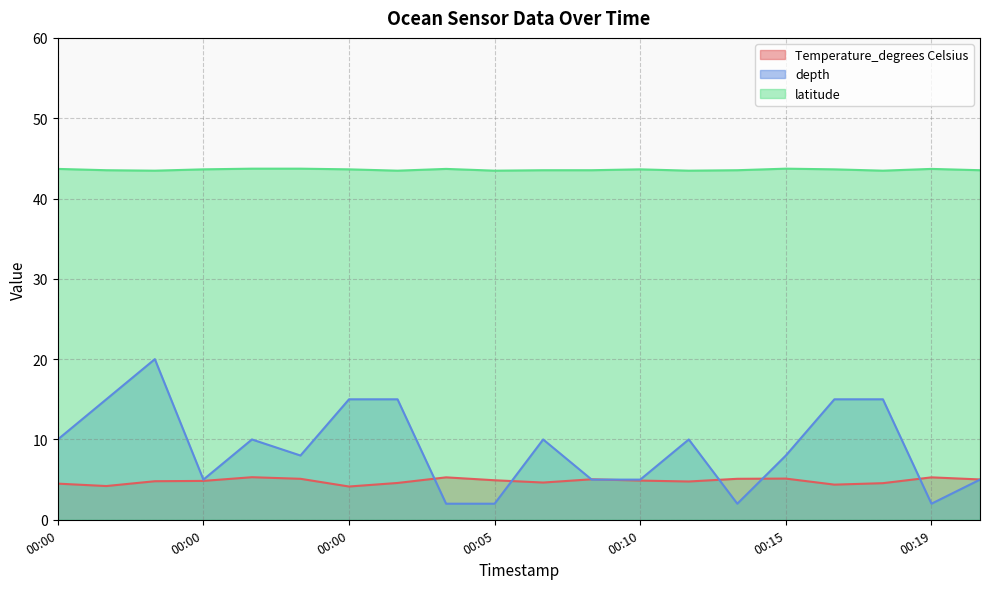

How many lines are shown in the chart?

3